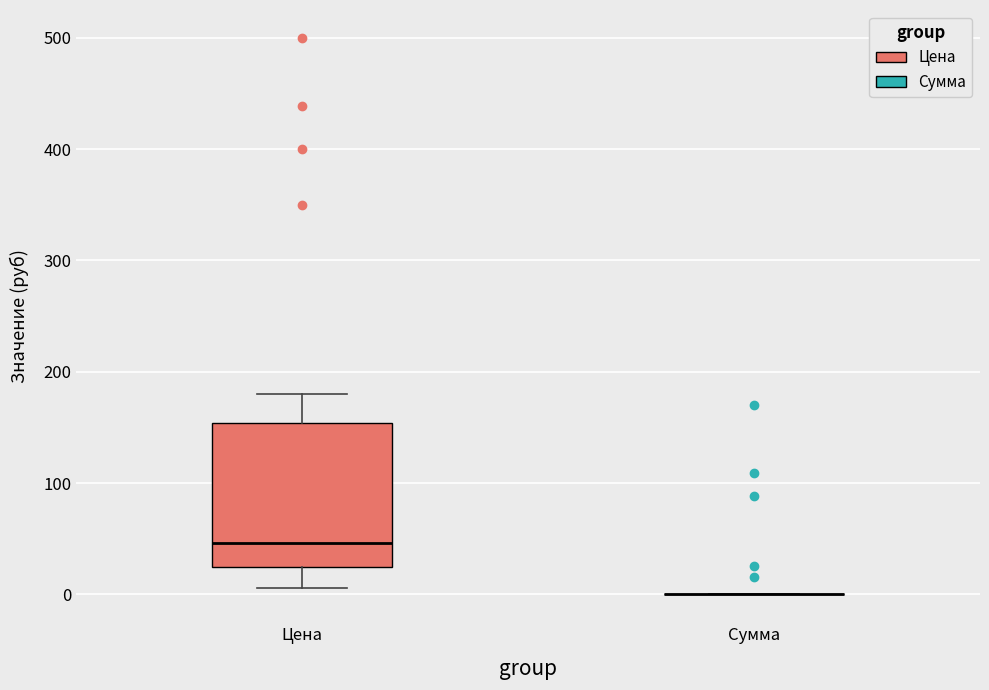

Reading left to right, transcribe this box plot: for each box, give where its median line is, the range the box spans, and where its two whiskers end, as read against the y-axis. The values are not printed on the chart, so give them approximately, as read against the axis.

Цена: median 50, box 20 to 150, whiskers 10 to 180
Сумма: box collapsed to a line at 0, whiskers 0 to 0